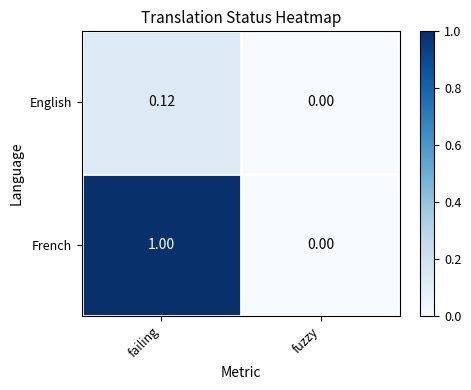

Rank the series at failing from highest to lowest value.

French, English